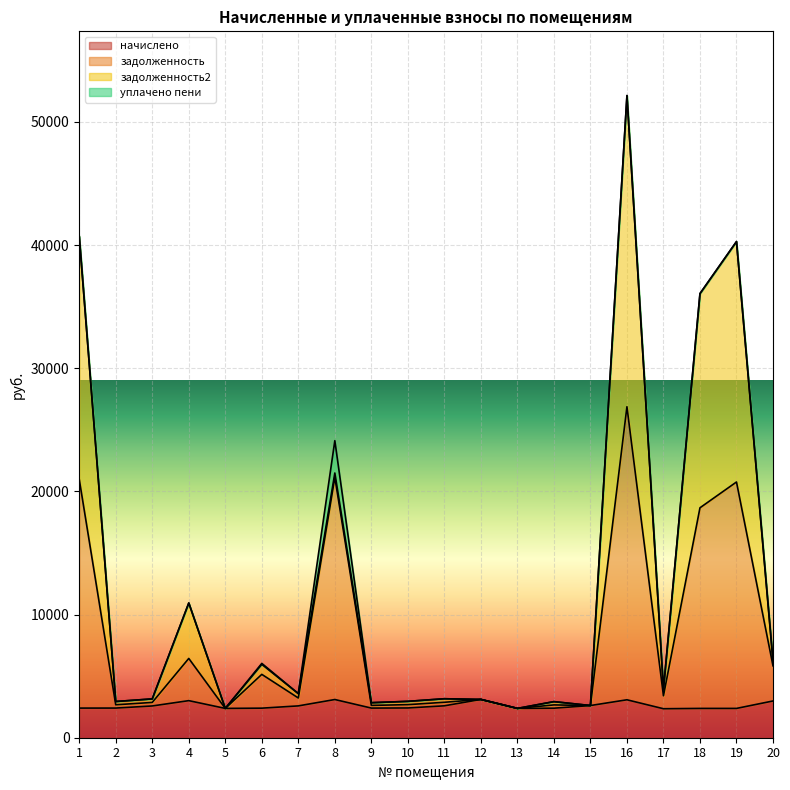

What is the difference between the second highest and minimum values in the задолженность series?

18768.9